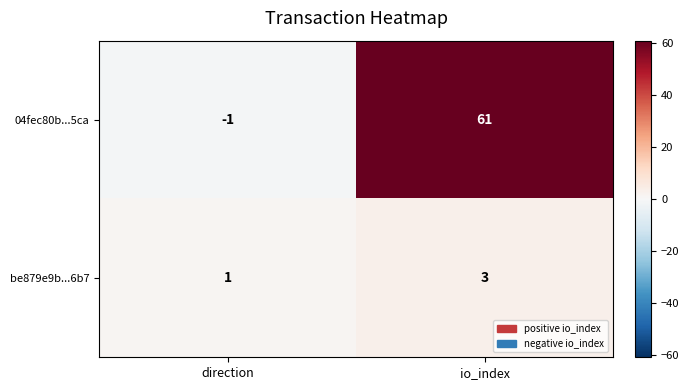

At which label is be879e9b...6b7 closest to 2?

direction